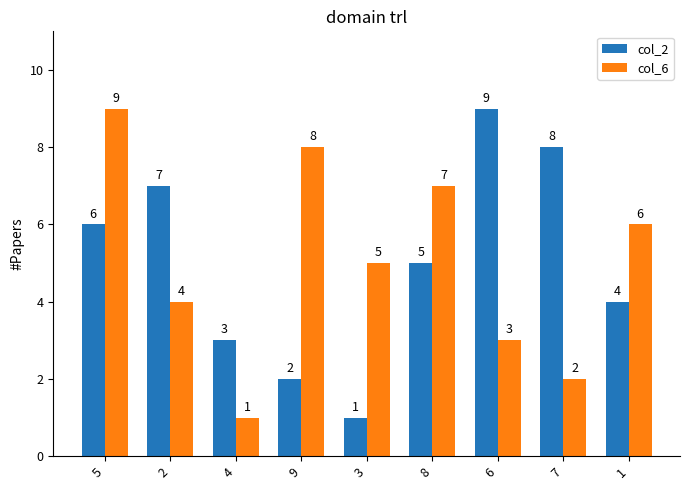

Where does the col_2 series first go above 5?

5